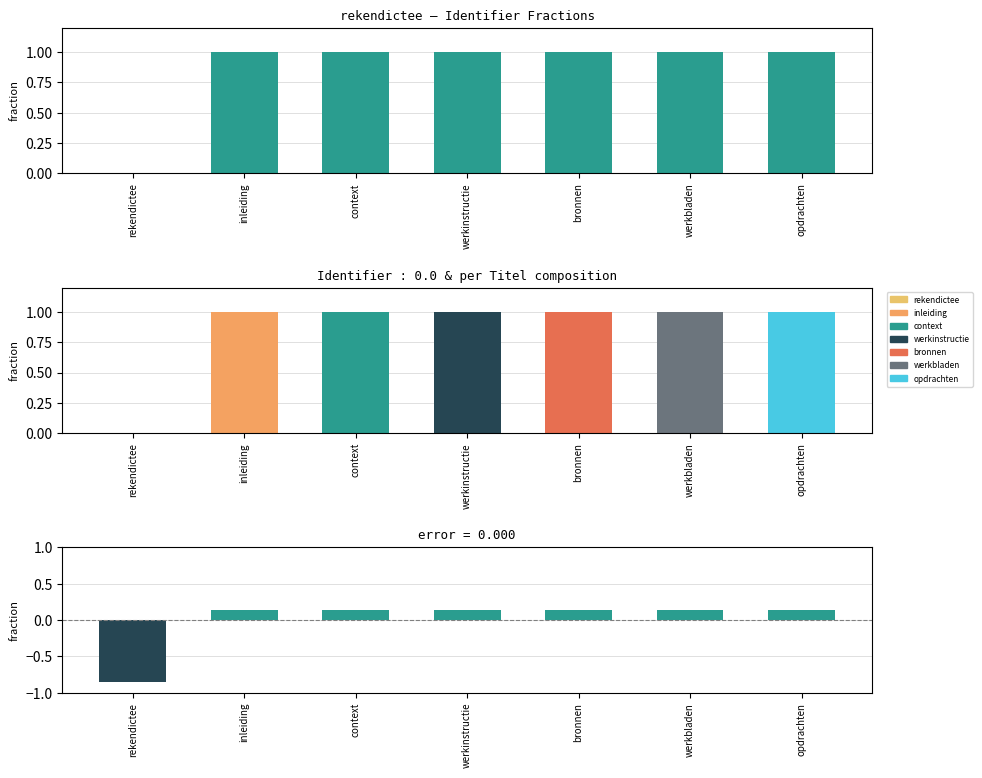

List the labels in order of Identifier value, largest first.

werkbladen, werkinstructie, opdrachten, bronnen, context, inleiding, rekendictee